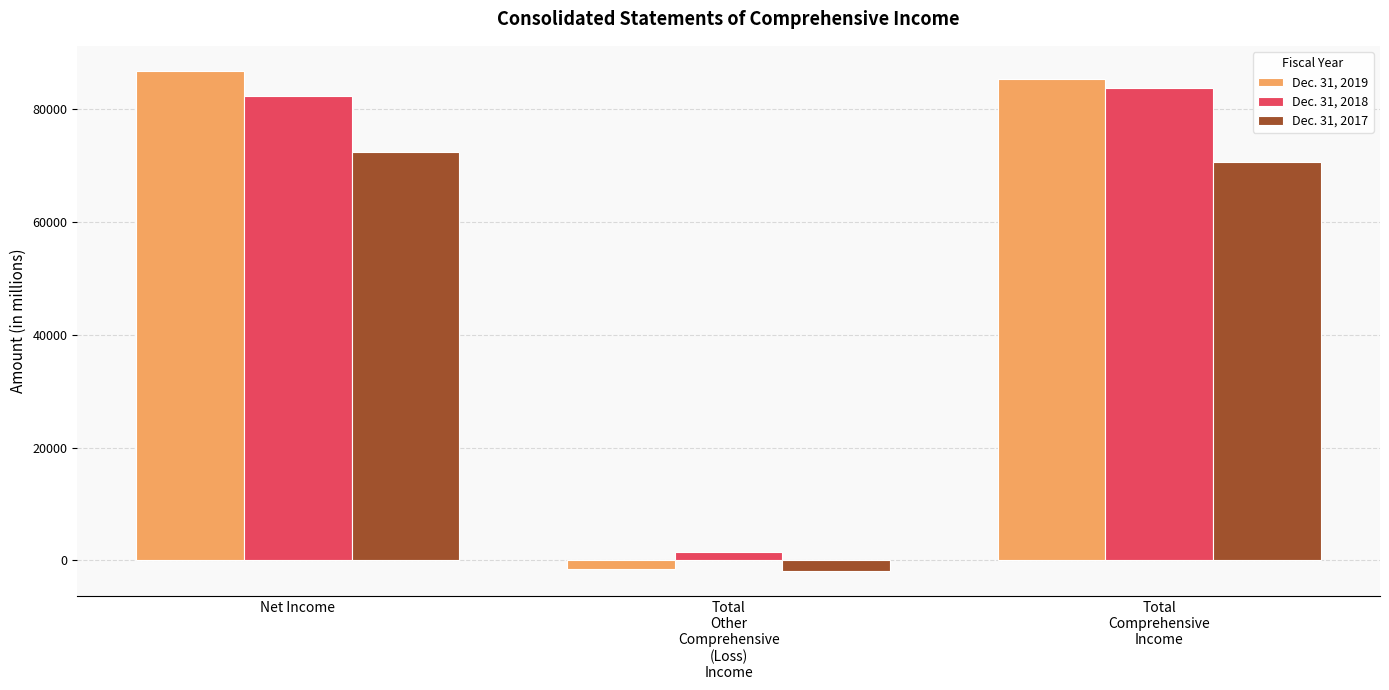

Which category has the highest value in the Dec. 31, 2018 series?

Total
Comprehensive
Income